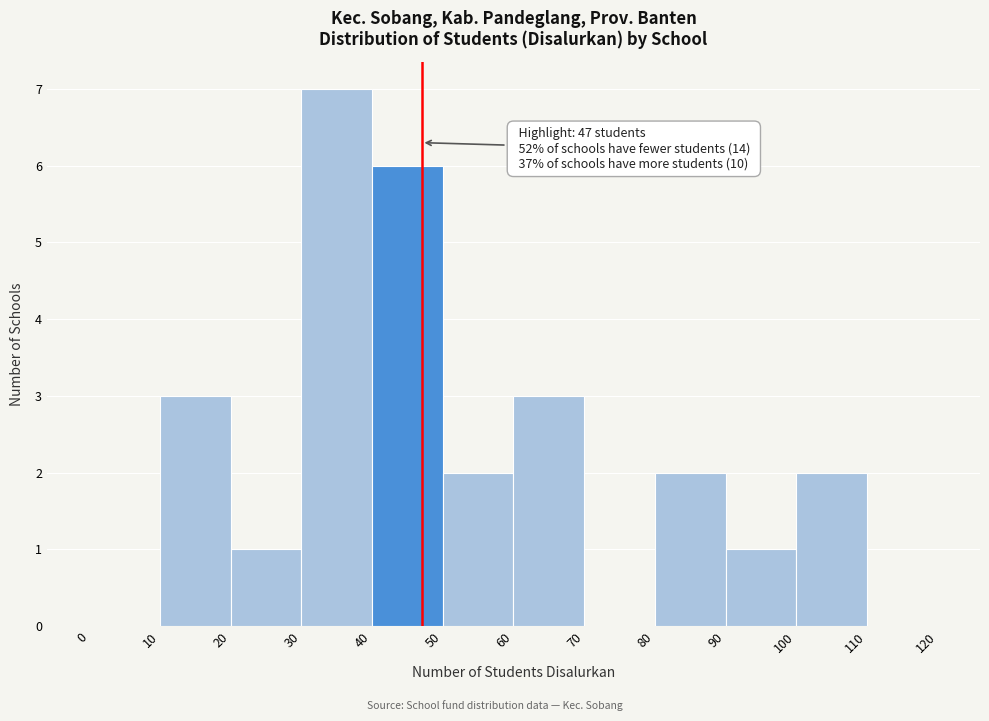

Over which range of the x-axis is the bar tallest?

30 to 40